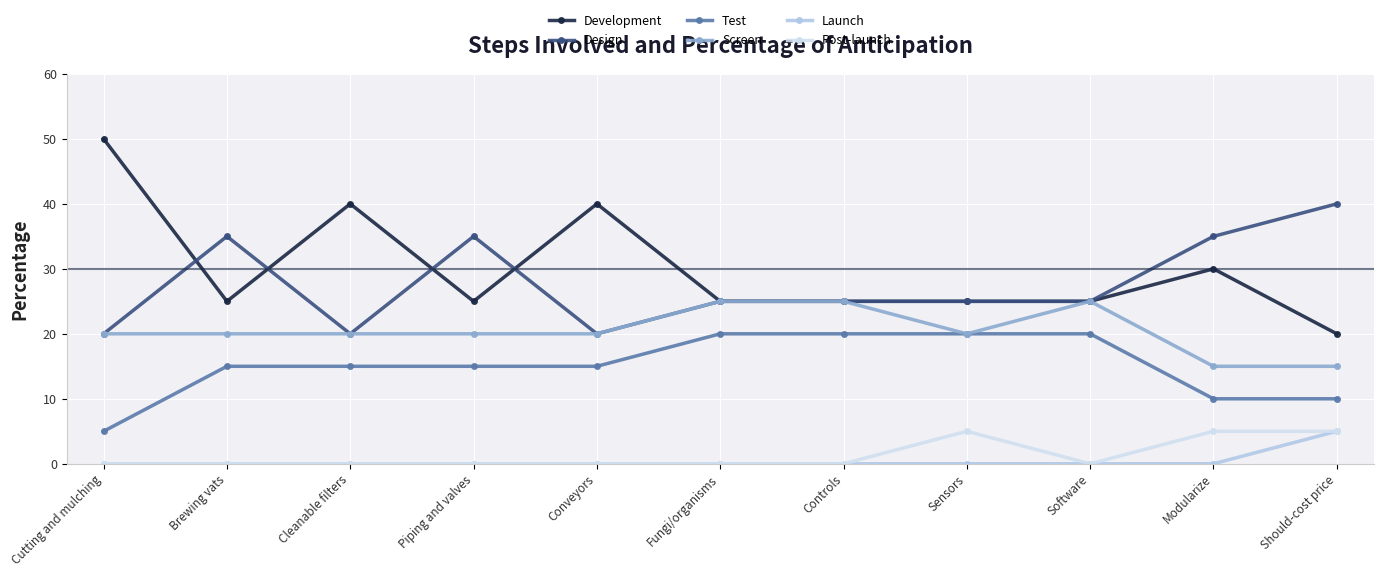

The value of Test at Controls is 20. True or false?

True